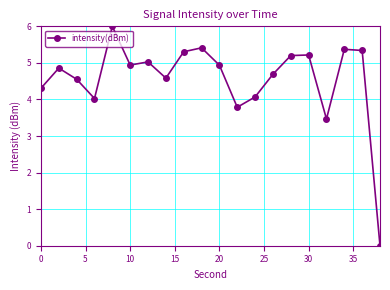

Reading right to left, what are all the values shown in this chart?

0.0	5.3	5.4	3.5	5.2	5.2	4.7	4.1	3.8	4.9	5.4	5.3	4.6	5.0	4.9	6.0	4.0	4.6	4.9	4.3